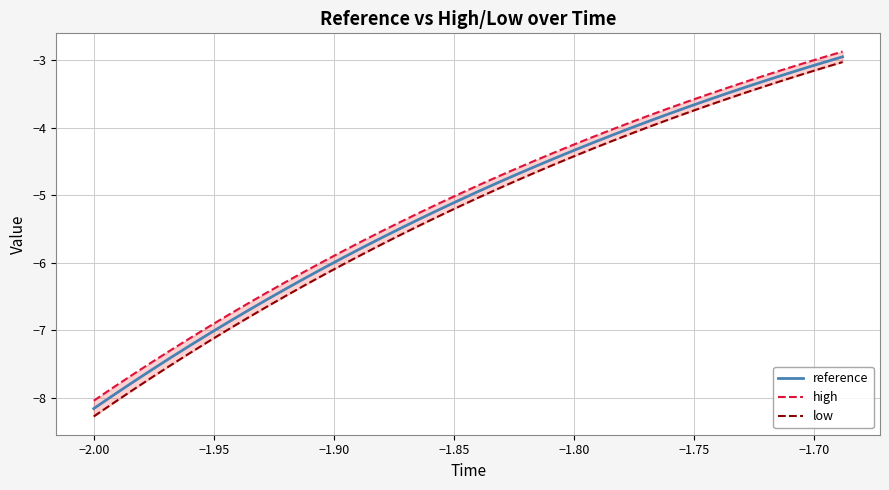

True or false: reference and high cross at least once.

False